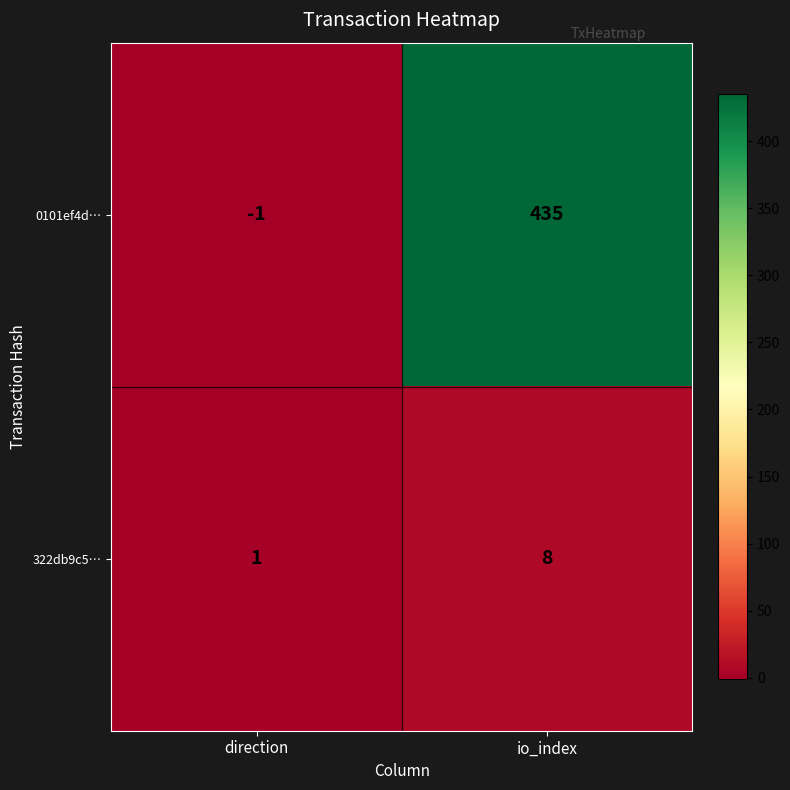

Count the number of categories in the chart.

2